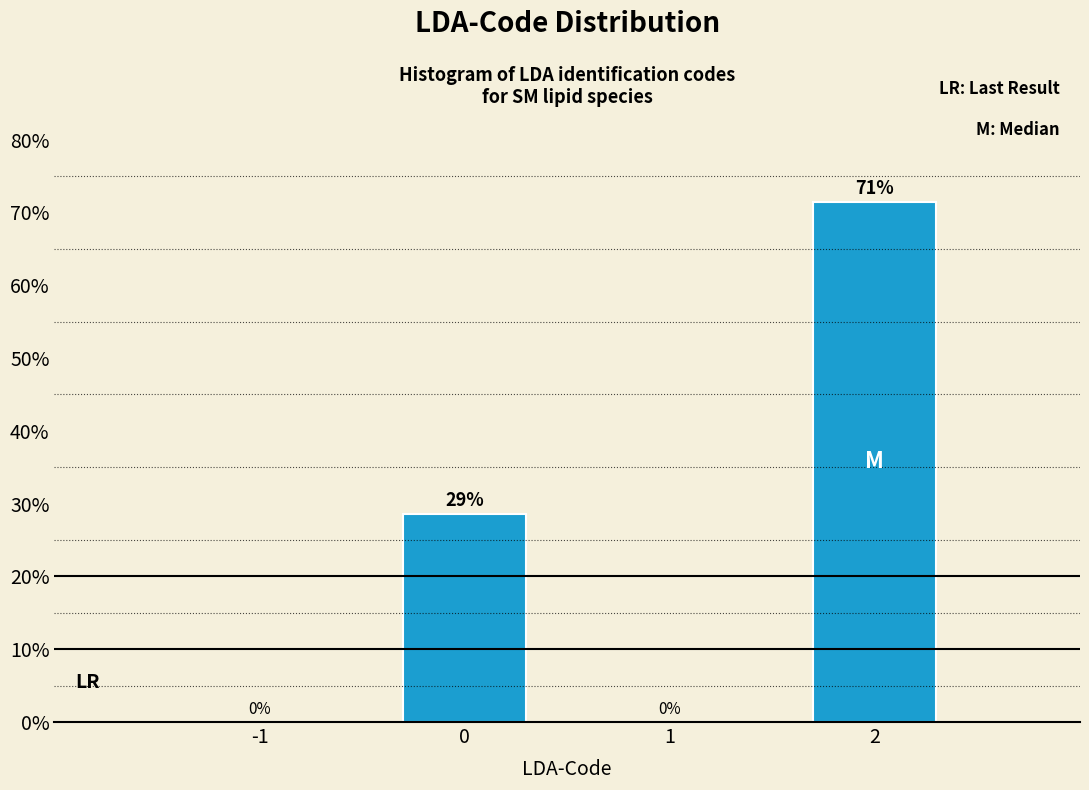

The chart shows a value of 49.7 at -1. True or false?

False